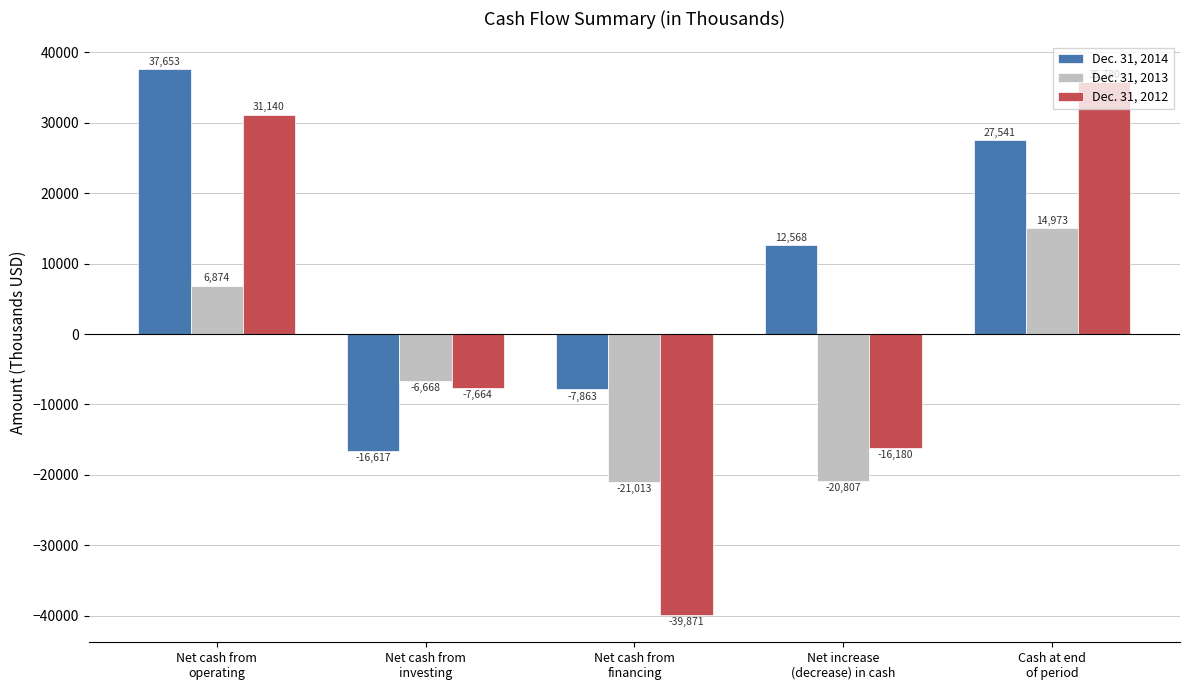

What is the minimum value for Dec. 31, 2014?

-16617